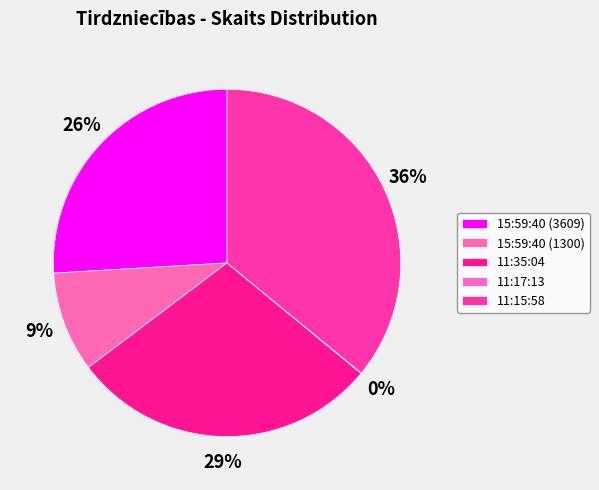

What is the total percentage of 11:35:04 and 11:17:13?

28.8%